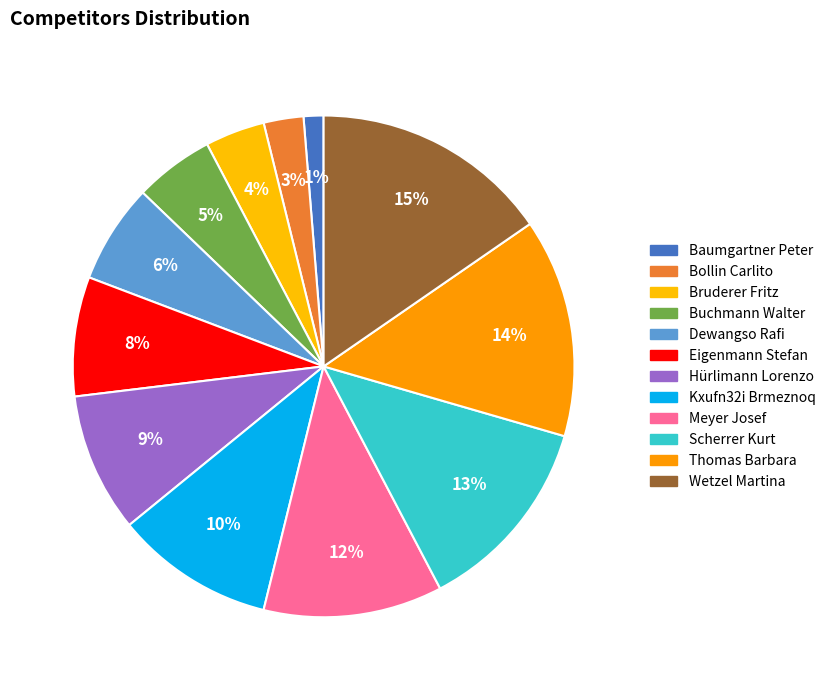

How many slices are in this pie chart?

12